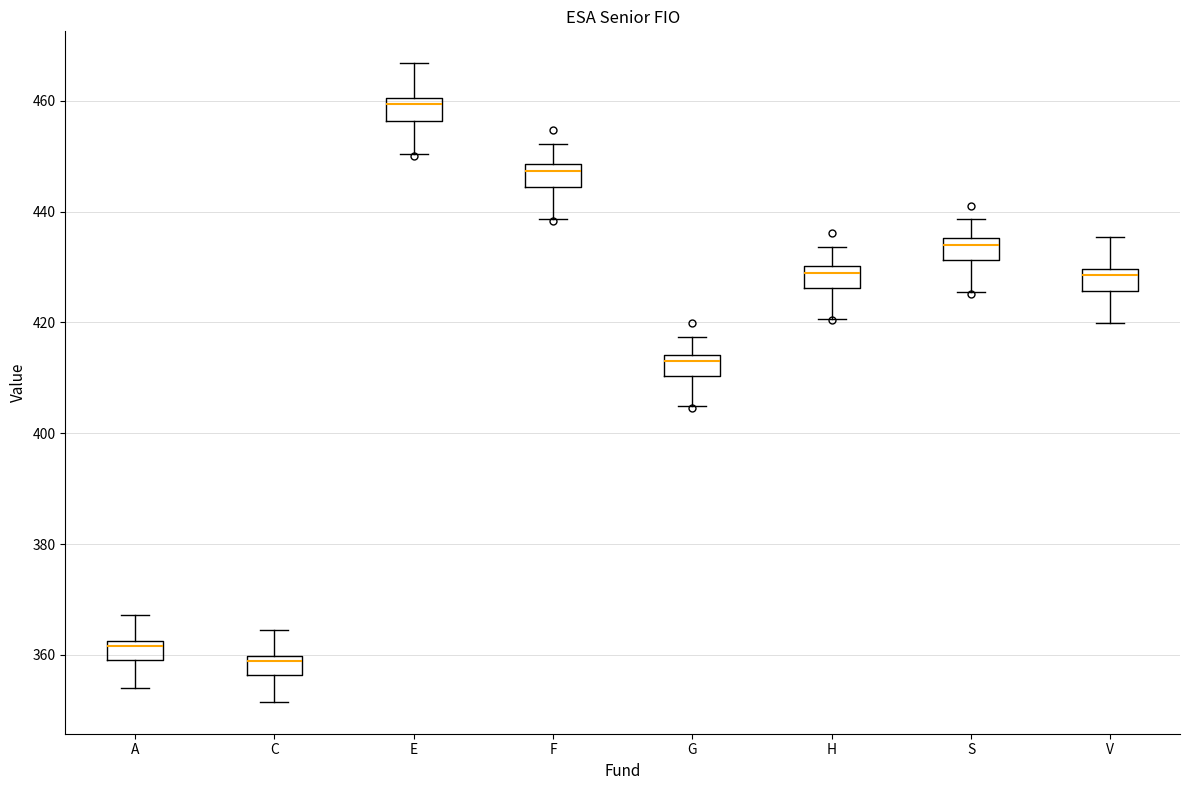

Which box's median line is the lowest?

C